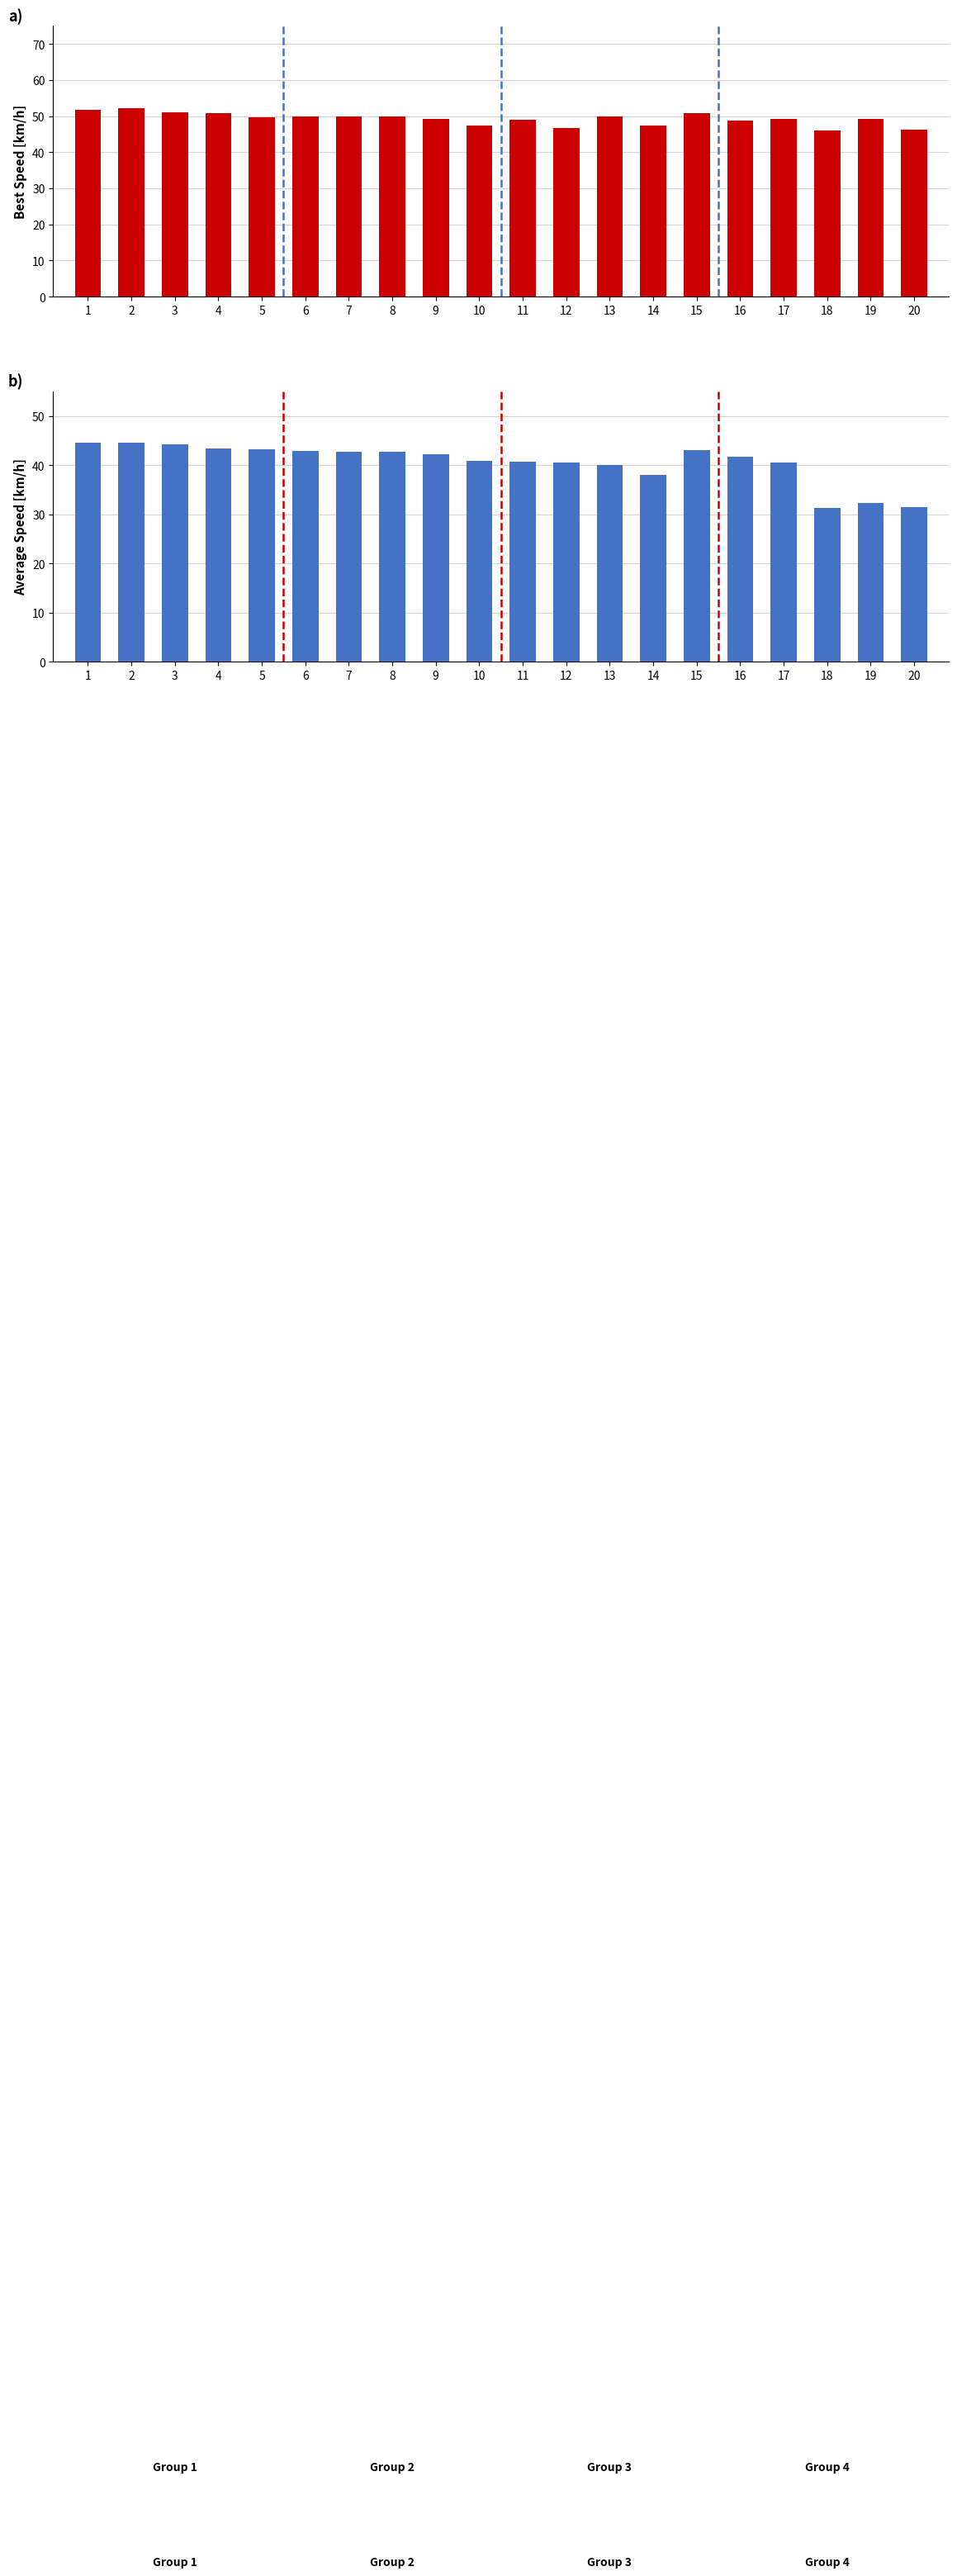

Are the bars horizontal?

No